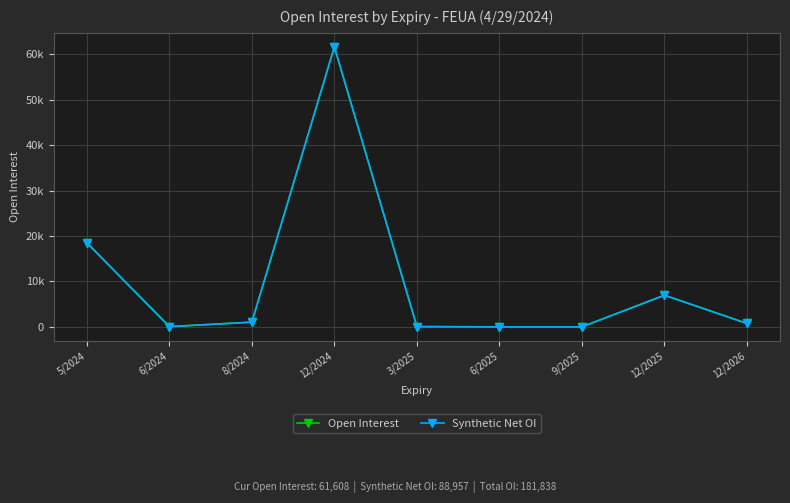

Where is the first local maximum for Synthetic Net OI?

12/2024